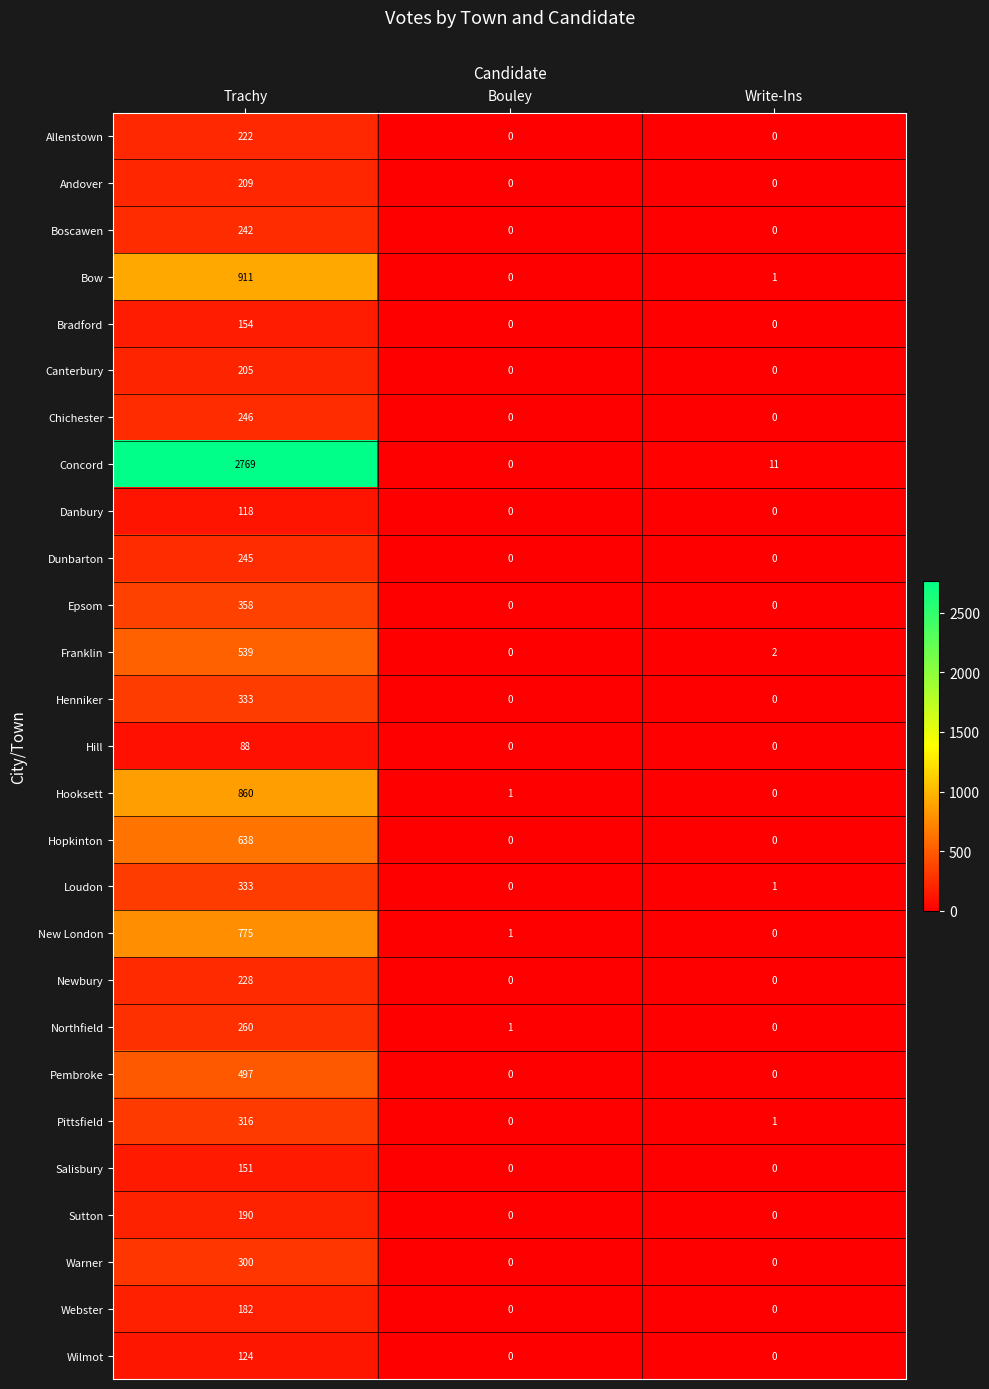

What is the total value across all series at Bouley?

3